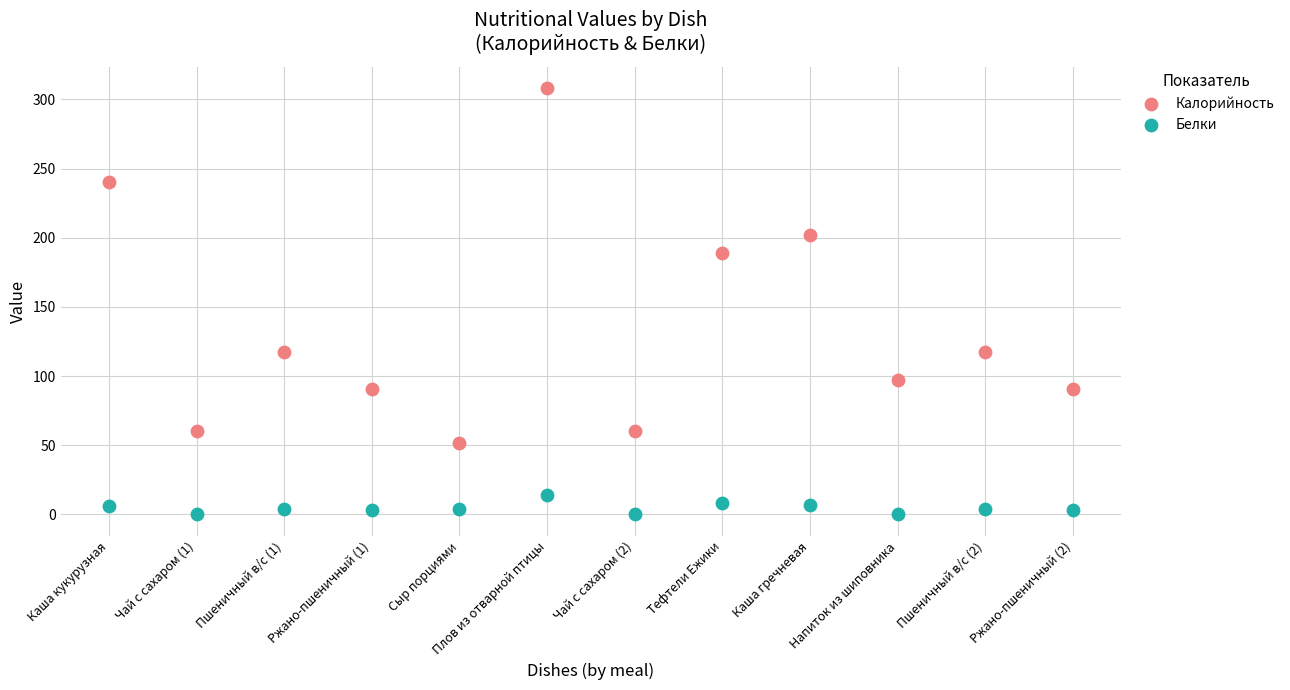

Which series has the largest Y range (max minus min)?

Калорийность